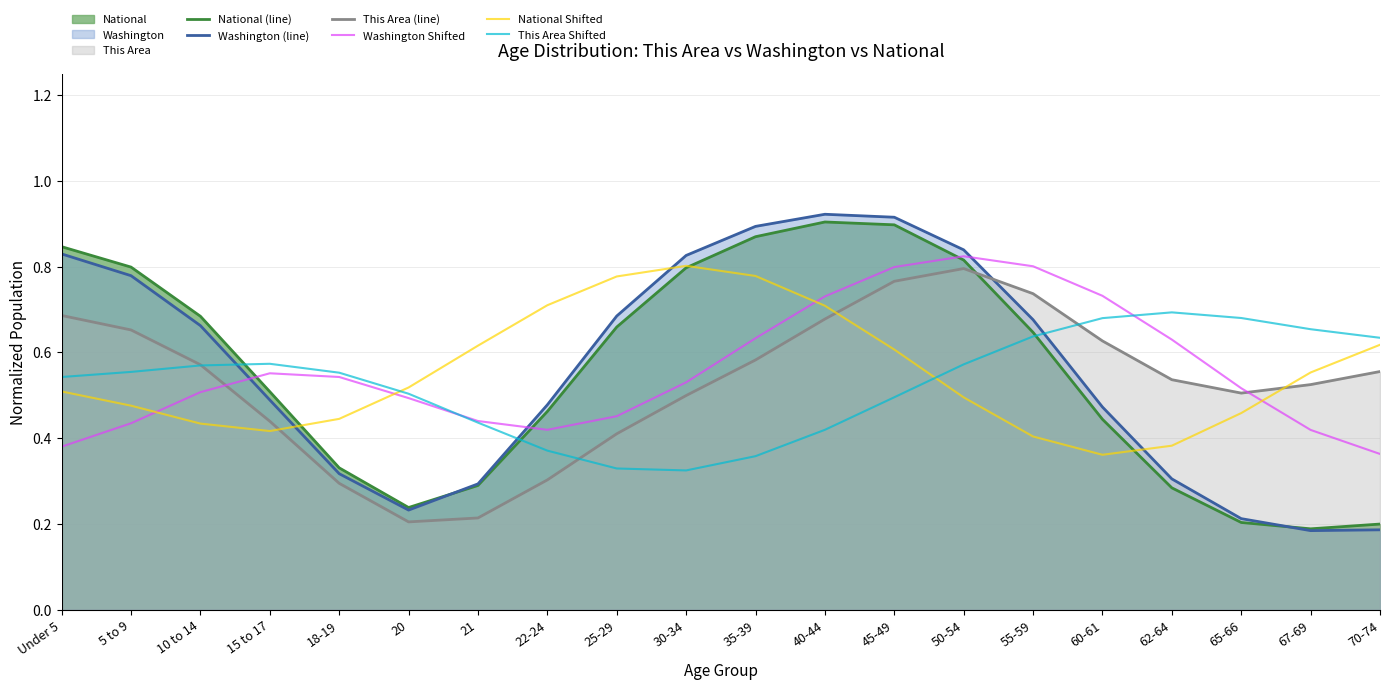

The value of Washington Shifted at 62-64 is 1.1. True or false?

False